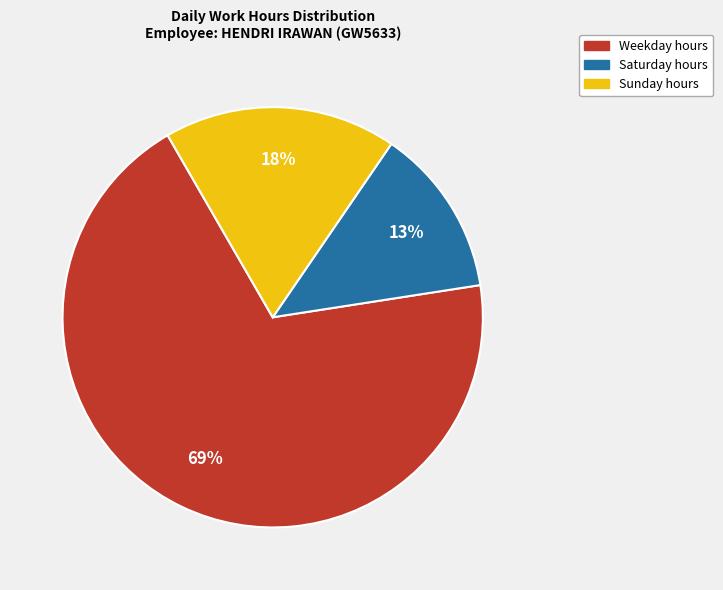

Is there any slice that represents more than half of the pie?

Yes